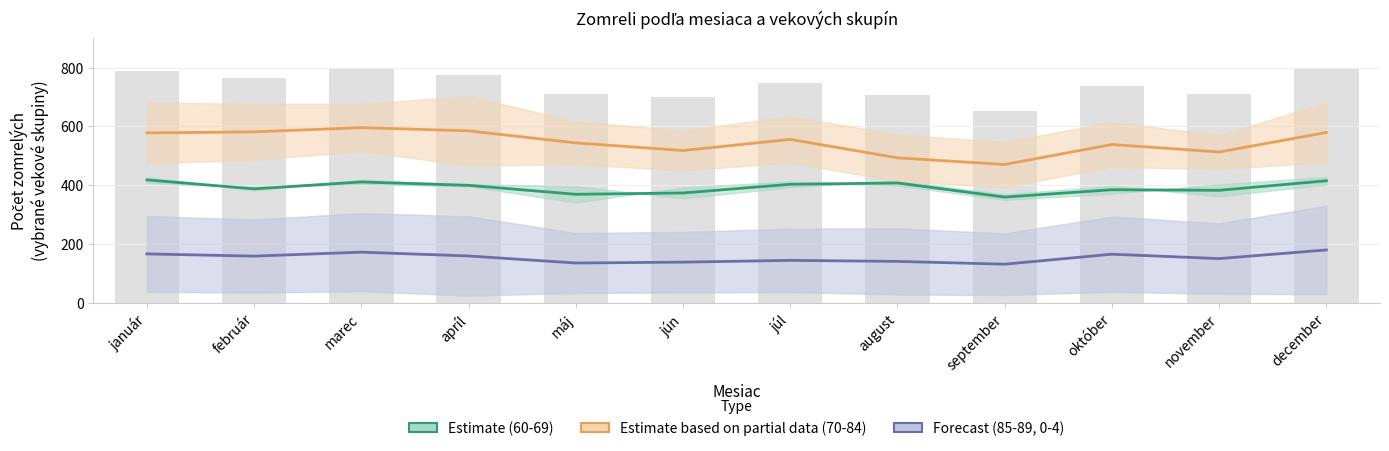

Is it true that Estimate based on partial data equals 901.0 at november?

False